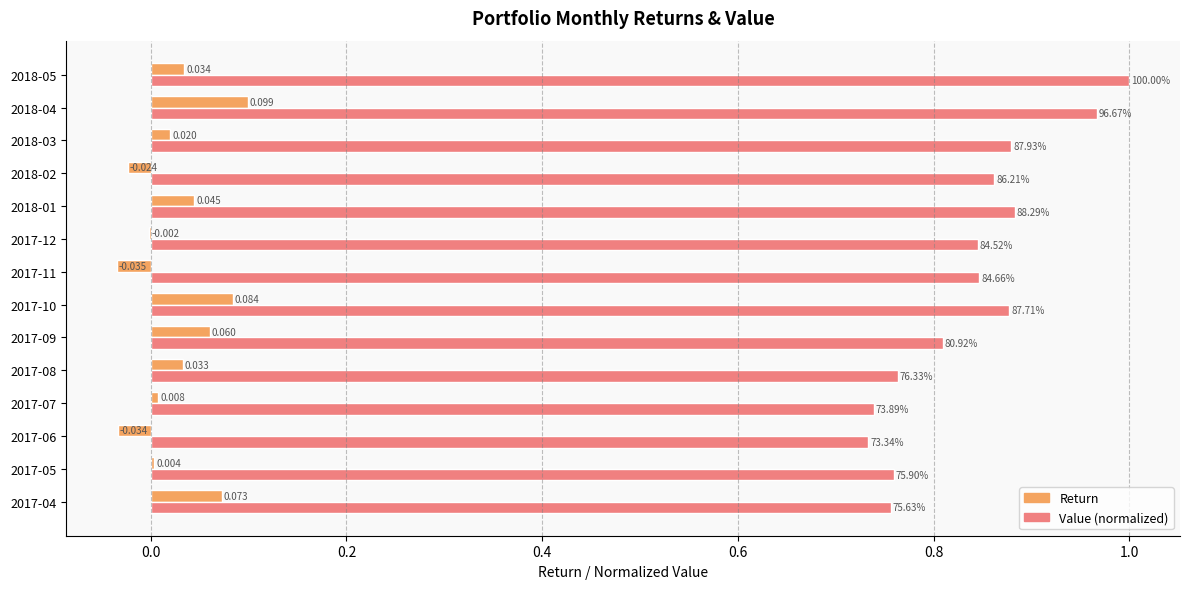

Is the value of Return at 2017-04 greater than the value of Value (normalized) at 2018-04?

No